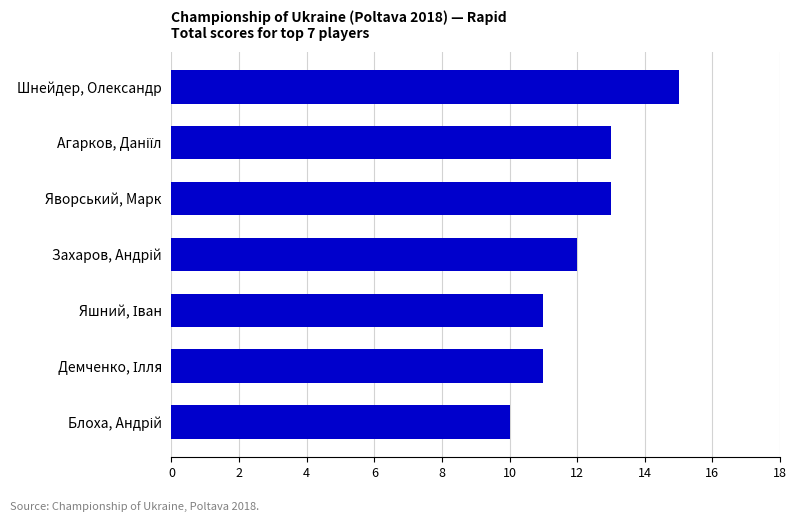

What is the maximum value shown in the chart?

15